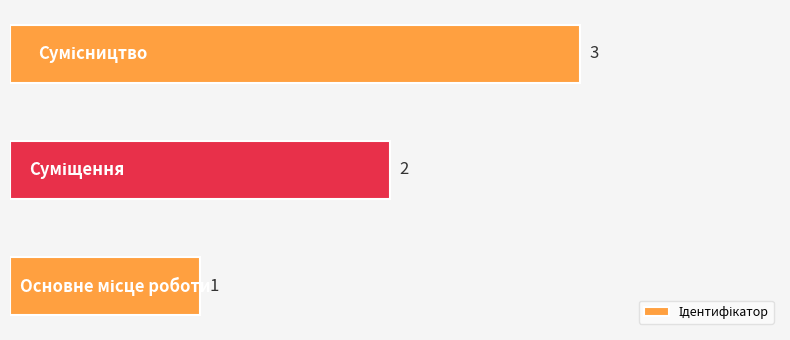

How many values are between 1 and 3?

3